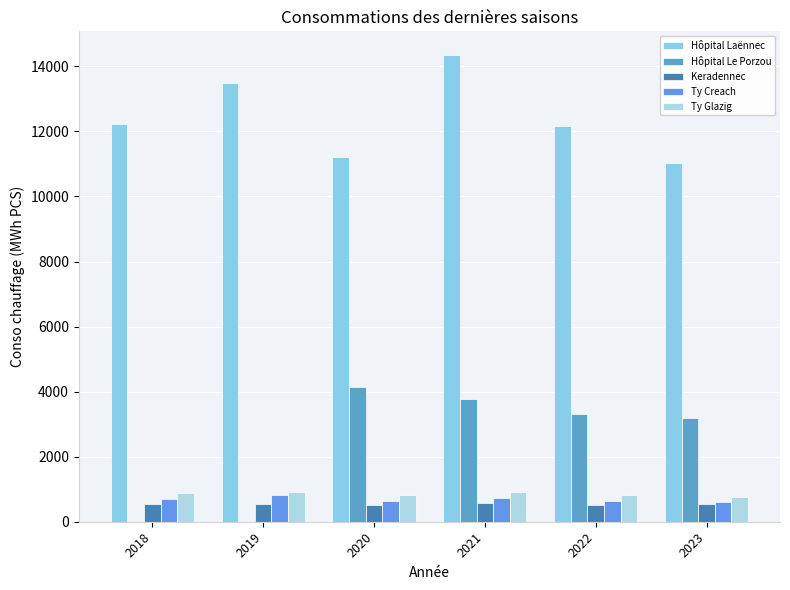

Which series changed the most between 2018 and 2021?

Hôpital Le Porzou